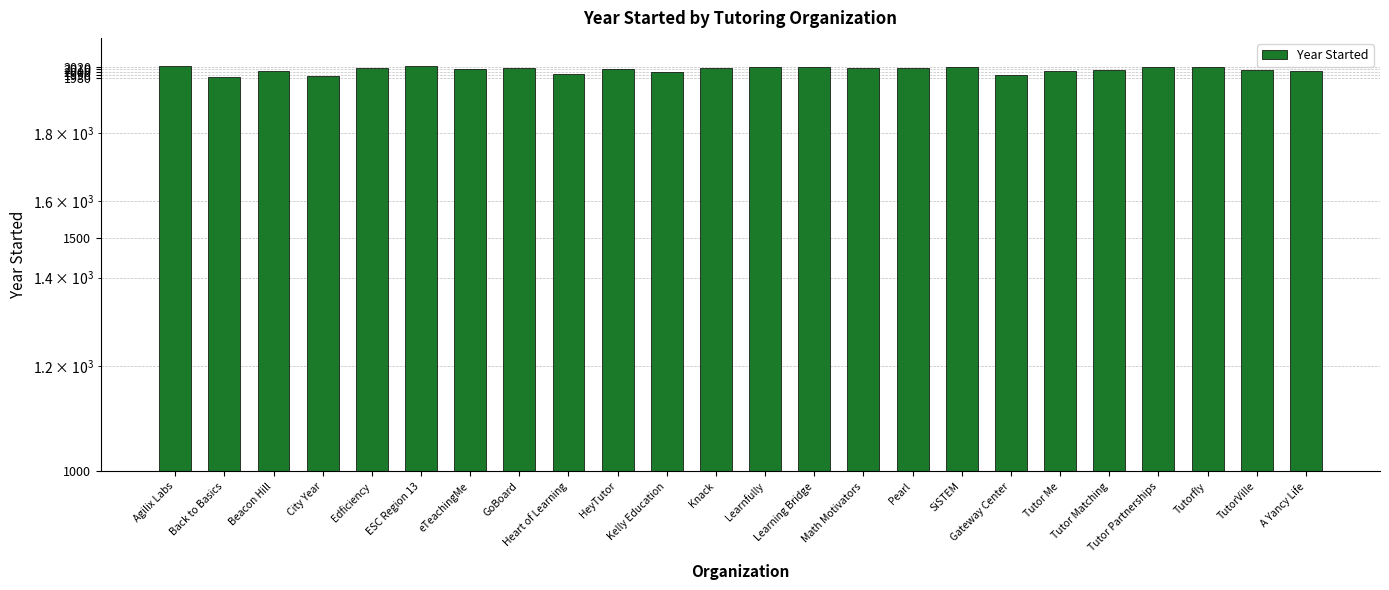

Rank the categories by value from highest to lowest.

Agilix Labs, ESC Region 13, Learnfully, Learning Bridge, Tutor Partnerships, SiSTEM, Tutorfly, Math Motivators, Pearl, Edficiency, GoBoard, Knack, HeyTutor, eTeachingMe, Tutor Matching, TutorVille, Beacon Hill, Tutor Me, A Yancy Life, Kelly Education, Heart of Learning, Gateway Center, City Year, Back to Basics